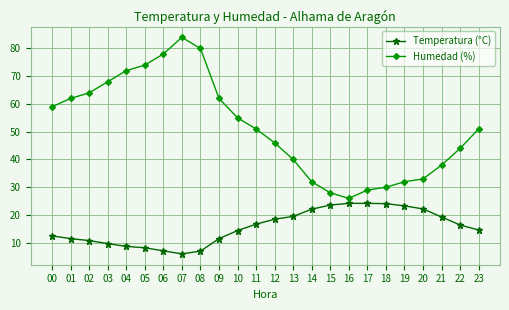

At which category is the sum across all series the highest?

07